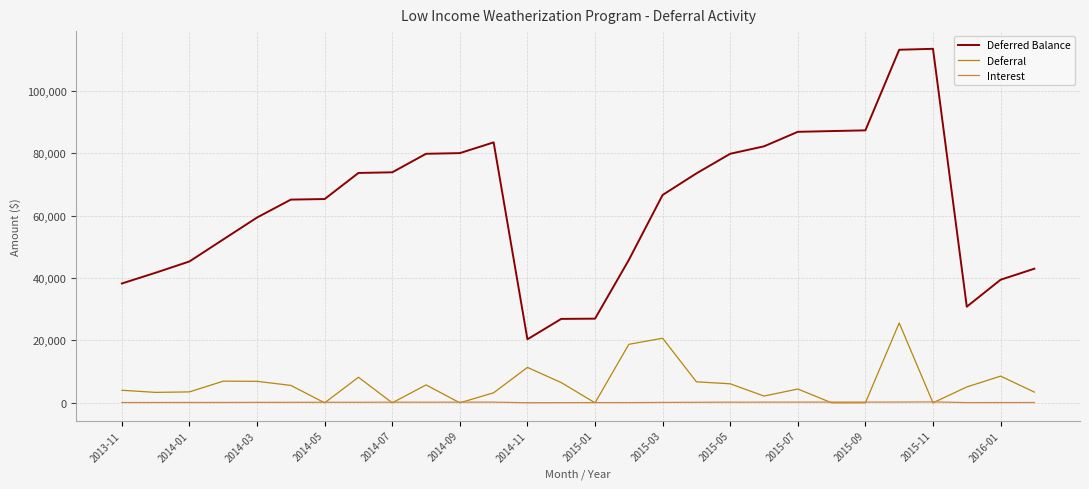

What are all the series names shown in the legend?

Deferred Balance, Deferral, Interest